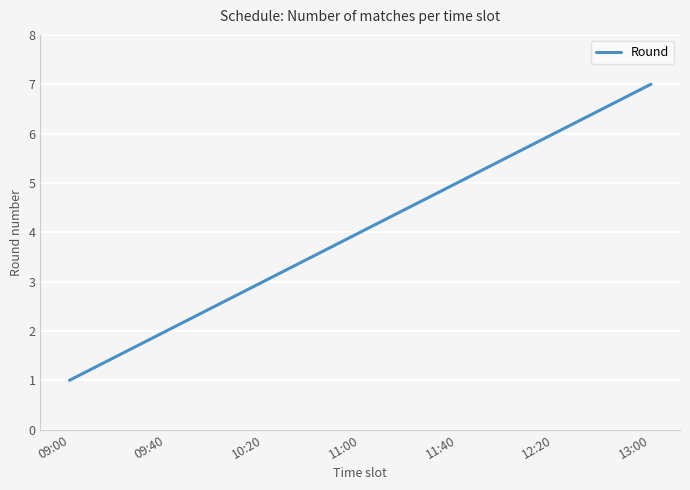

List the labels in order of value, smallest first.

09:00, 09:40, 10:20, 11:00, 11:40, 12:20, 13:00